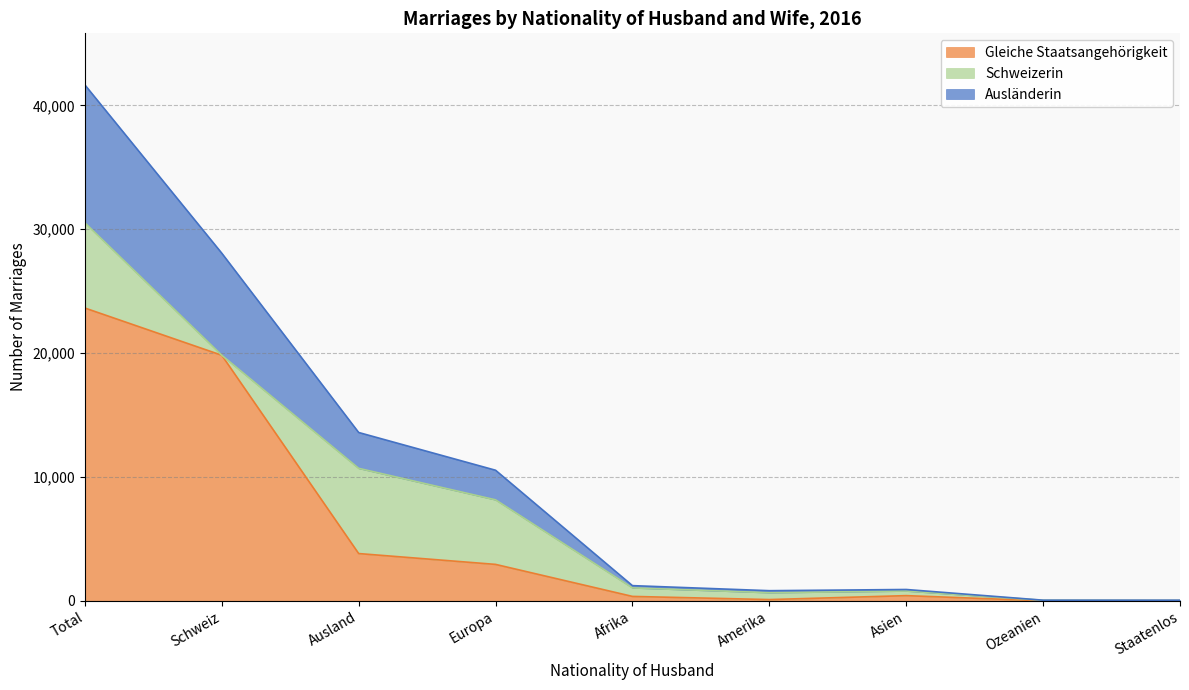

At which label does Total reach its peak?

Total